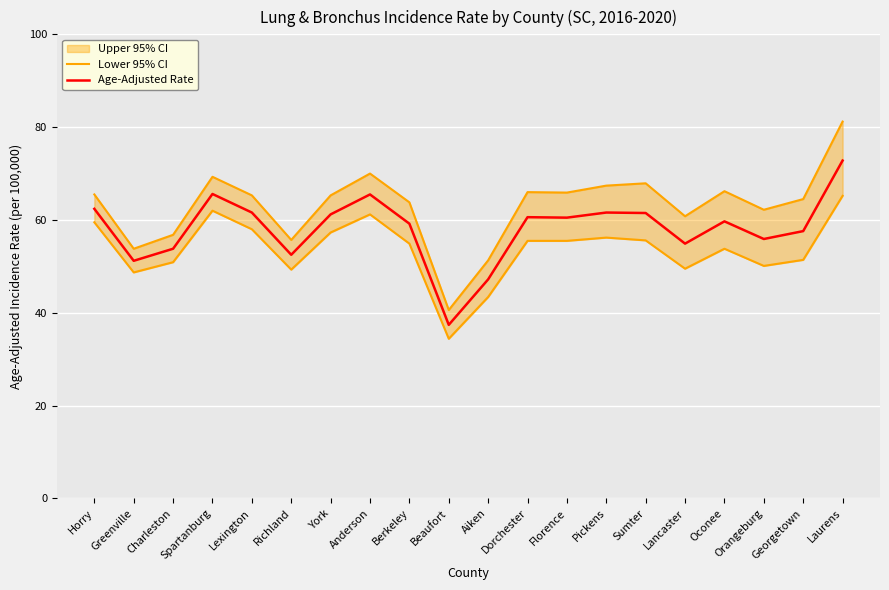

Between Florence and Laurens, which is larger?

Laurens